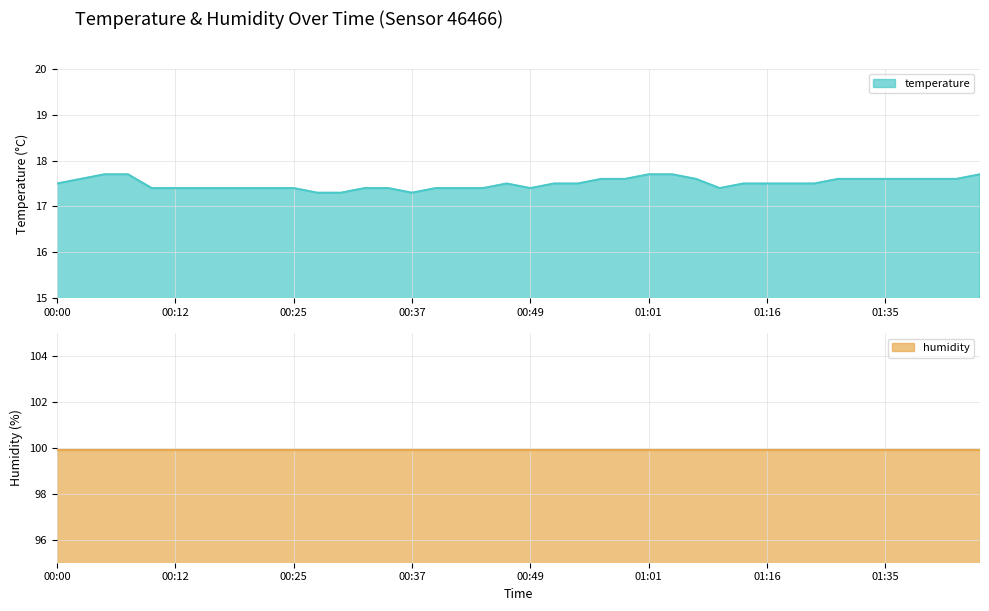

Reading right to left, transcribe all the data shown in this chart.

17.7	17.6	17.6	17.6	17.6	17.6	17.6	17.5	17.5	17.5	17.5	17.4	17.6	17.7	17.7	17.6	17.6	17.5	17.5	17.4	17.5	17.4	17.4	17.4	17.3	17.4	17.4	17.3	17.3	17.4	17.4	17.4	17.4	17.4	17.4	17.4	17.7	17.7	17.6	17.5